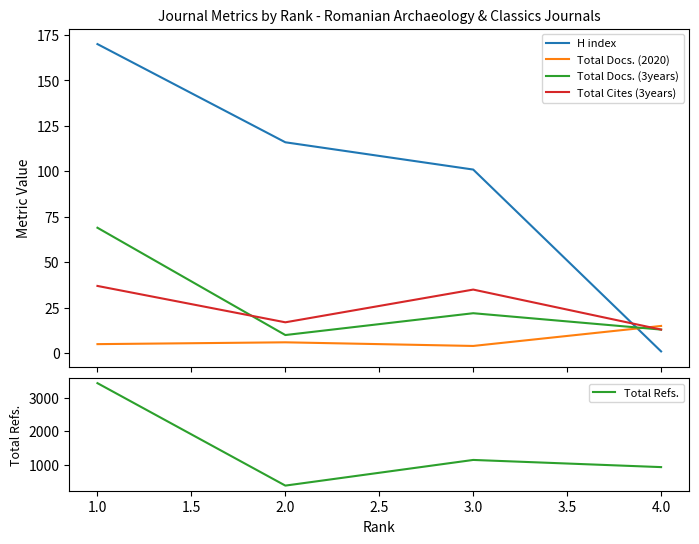

What is the maximum value for H index?

170